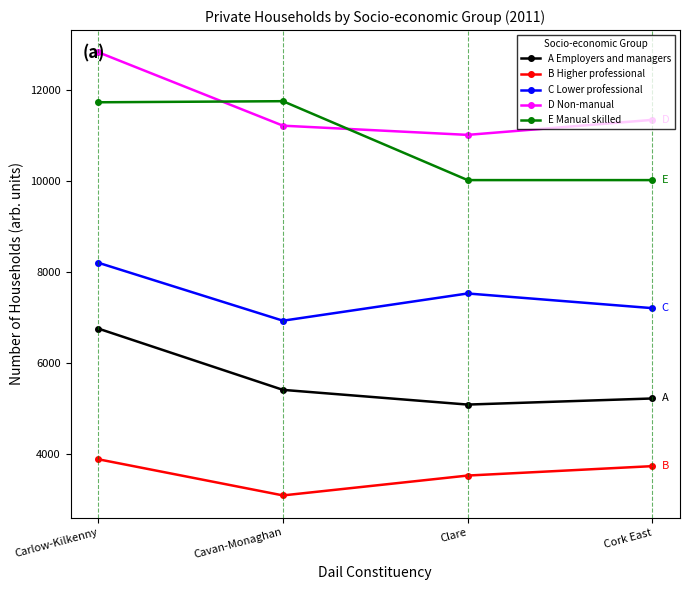

What is the total value across all series at Cork East?

37513